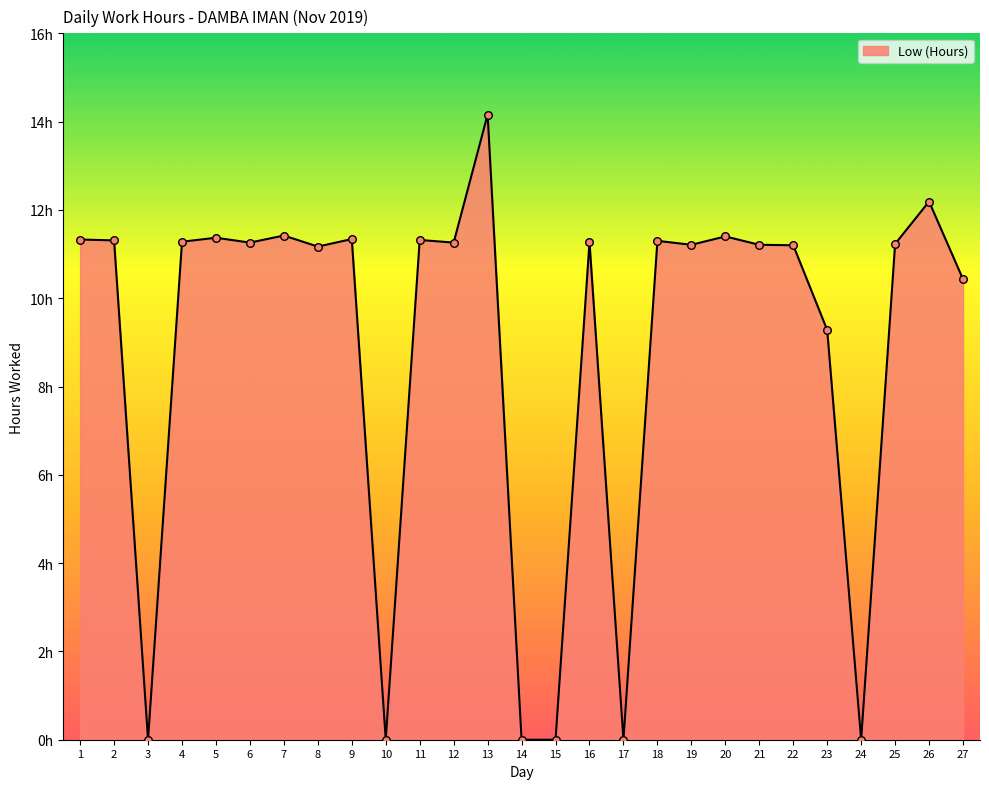

Which has a higher value, 5 or 6?

5